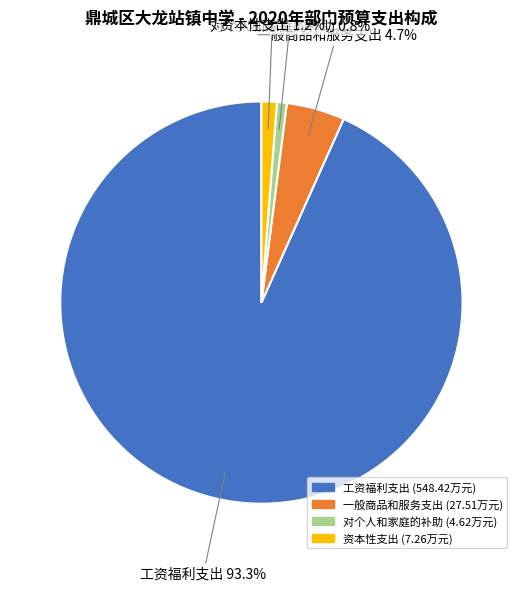

What is the largest slice in the pie chart?

工资福利支出